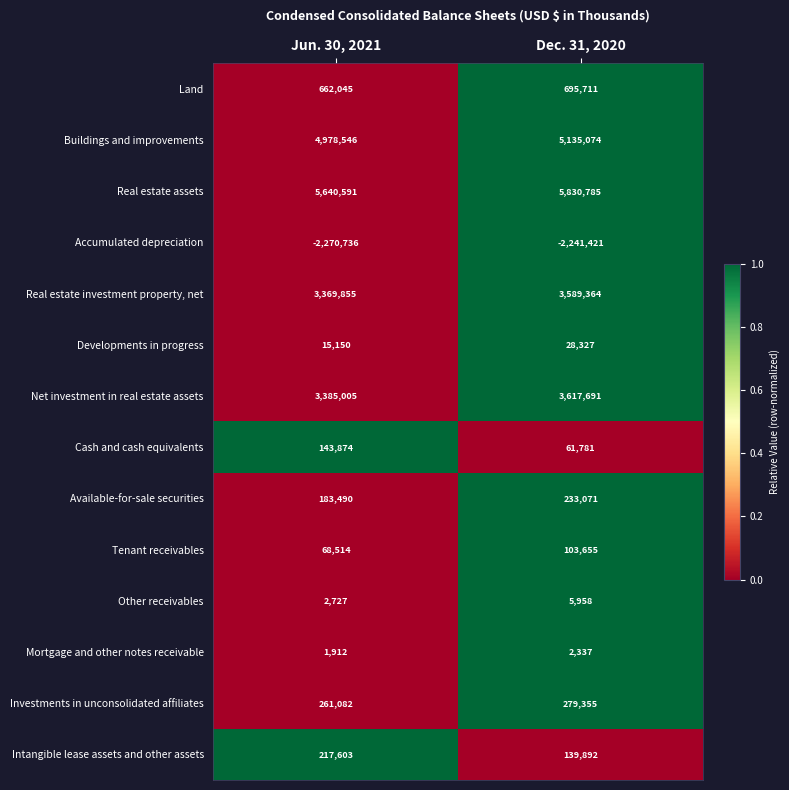

Which series has the largest total across all categories?

Real estate assets